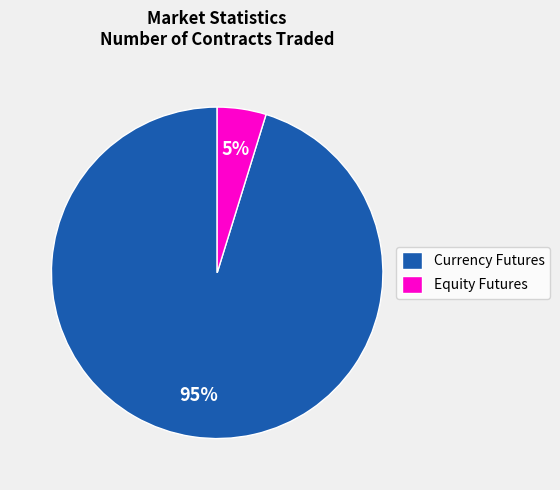

What is the smallest slice in the pie chart?

Equity Futures